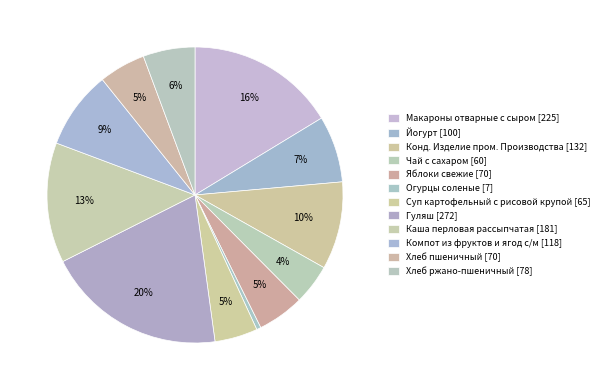

To the nearest percent, what percentage of the pie is Гуляш?

20%